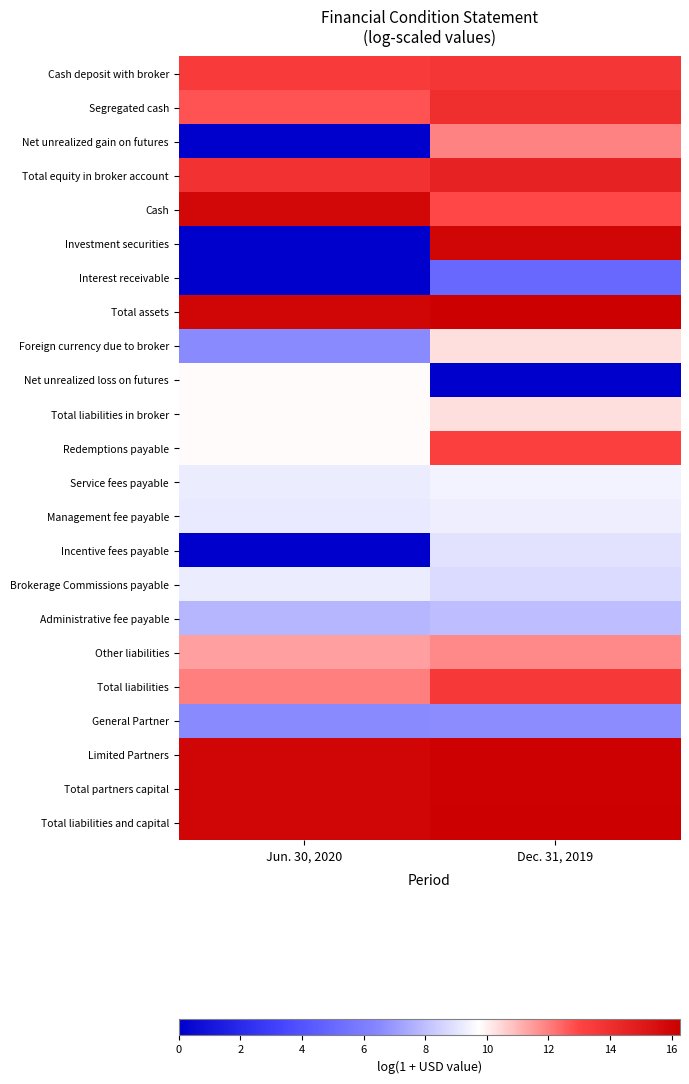

Between Jun. 30, 2020 and Dec. 31, 2019, which is larger?

Dec. 31, 2019